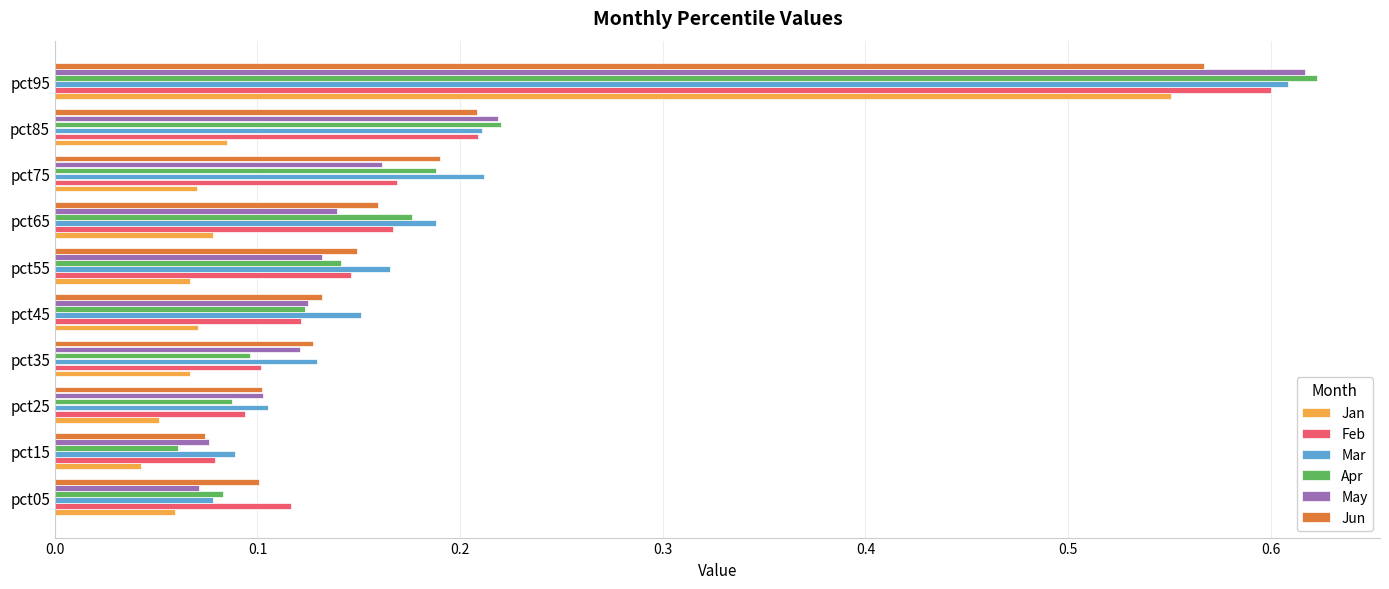

At which label is Feb closest to 0?

pct15